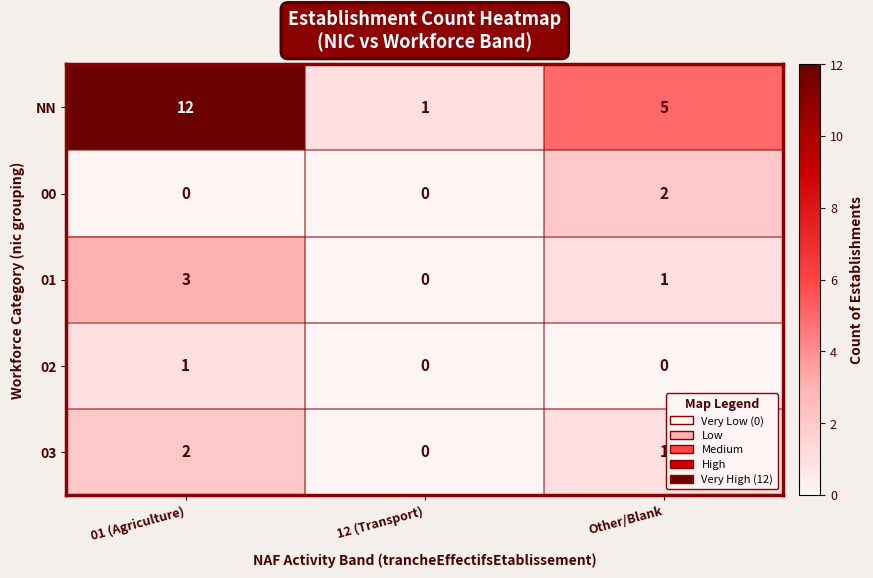

List the labels in order of 03 value, largest first.

01 (Agriculture), Other/Blank, 12 (Transport)